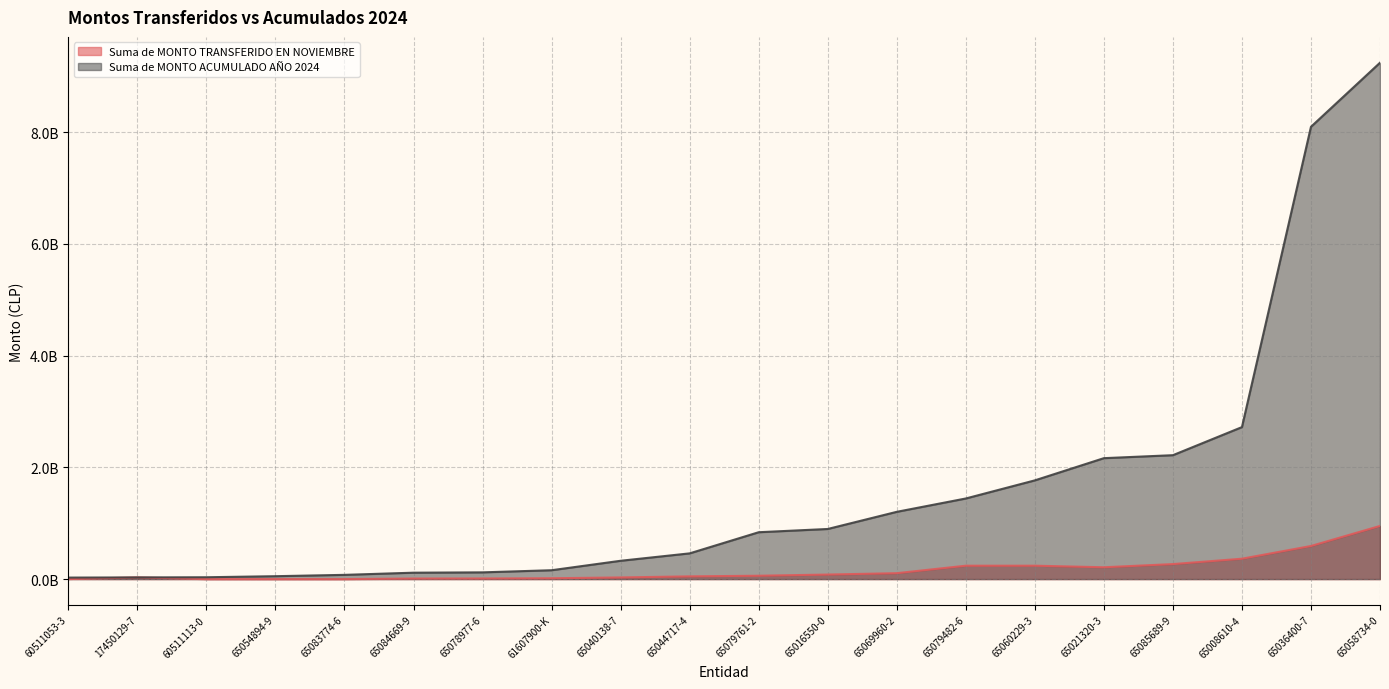

Reading right to left, transcribe all the data shown in this chart.

Suma de MONTO TRANSFERIDO EN NOVIEMBRE: 65085689-9=268707796	65084669-9=9765000	65083774-6=0	65079761-2=60199773	65079482-6=239787700	65078977-6=10807573	65069960-2=105950250	65060229-3=239866081	65058734-0=951611936	65054894-9=0	65044717-4=48773441	65040138-7=29576558	65036400-7=592619542	65021320-3=211767705	65016550-0=81418030	65008610-4=364905559	61607900-K=15111534	60511113-0=0	60511053-3=0	17450129-7=30107550
Suma de MONTO ACUMULADO AÑO 2024: 65085689-9=2218162589	65084669-9=114738750	65083774-6=75832659	65079761-2=839035175	65079482-6=1443079023	65078977-6=120651816	65069960-2=1204200272	65060229-3=1767377628	65058734-0=9244003267	65054894-9=51949800	65044717-4=460586930	65040138-7=327964946	65036400-7=8097027302	65021320-3=2164801608	65016550-0=897161340	65008610-4=2720903815	61607900-K=158745814	60511113-0=33140240	60511053-3=27016500	17450129-7=30107550